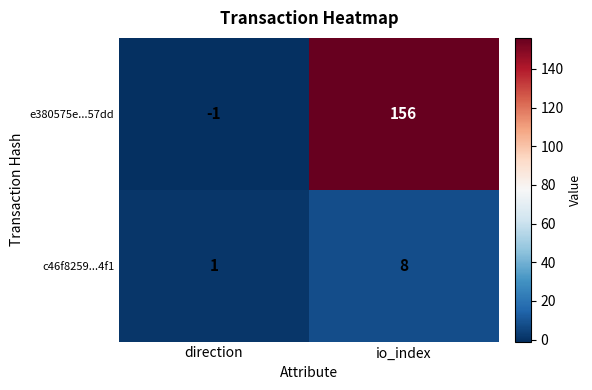

At how many categories does at least one series exceed 6?

1